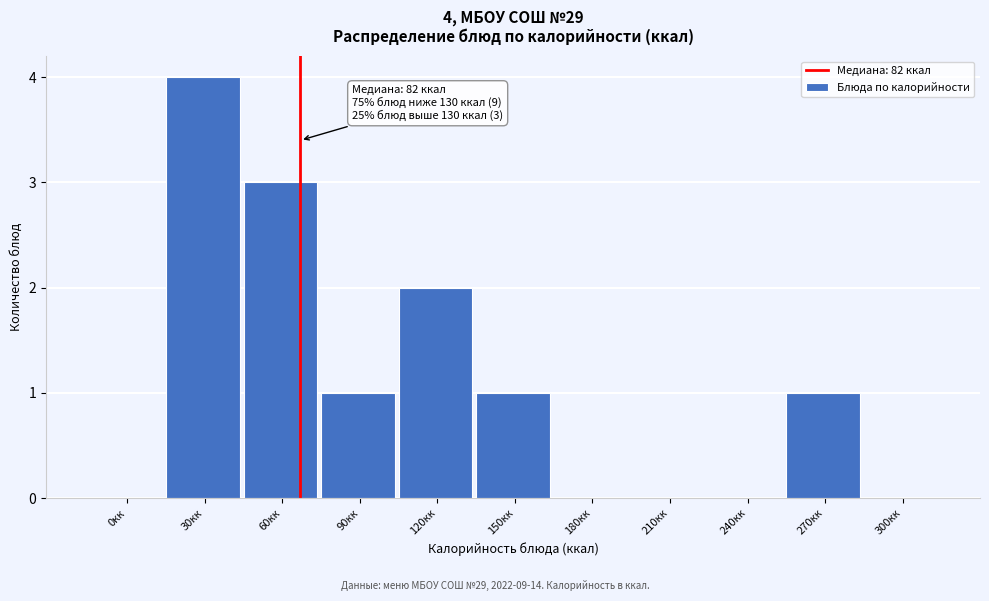

Reading left to right, extract all data points from this chart.

0кк=0	30кк=4	60кк=3	90кк=1	120кк=2	150кк=1	180кк=0	210кк=0	240кк=0	270кк=1	300кк=0